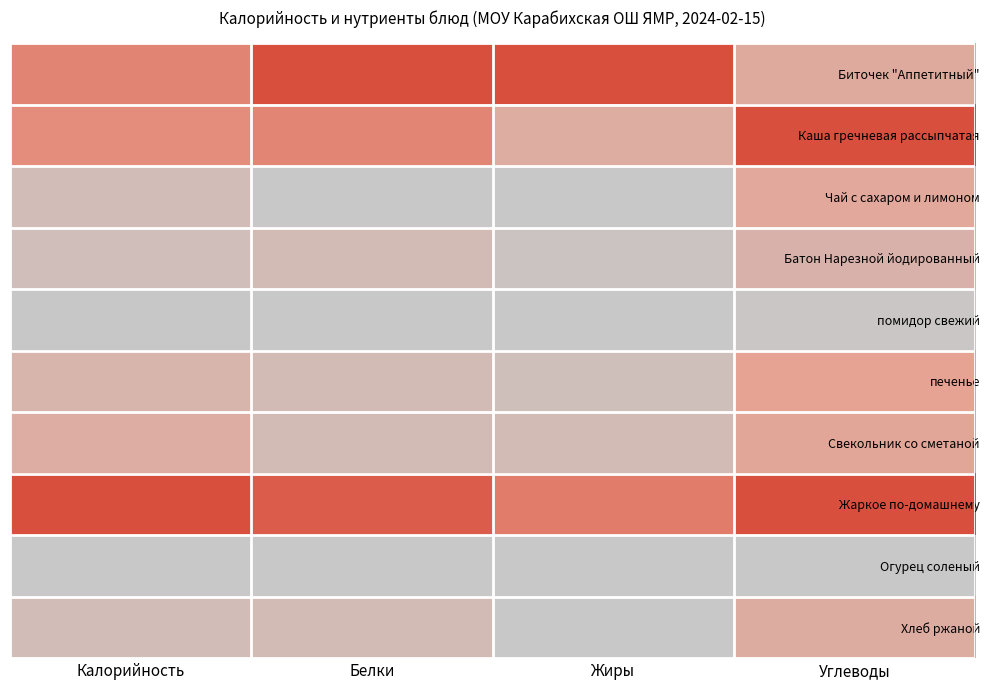

Rank the series by their maximum value, from lowest to highest.

Огурец соленый, помидор свежий, Батон Нарезной йодированный, Хлеб ржаной, Чай с сахаром и лимоном, Свекольник со сметаной, печенье, Биточек "Аппетитный", Каша гречневая рассыпчатая, Жаркое по-домашнему